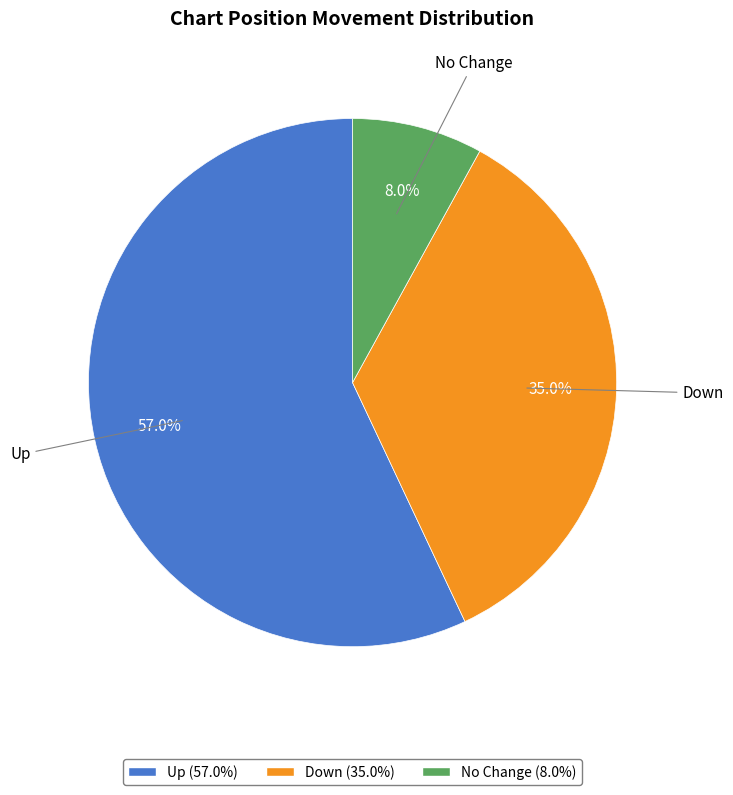

To the nearest percent, what is the difference between the largest and smallest slice percentages?

49%